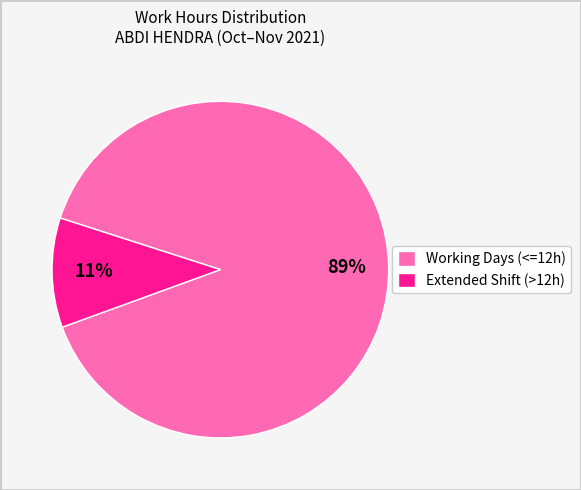

What percentage is the Extended Shift (>12h) slice, to the nearest percent?

11%